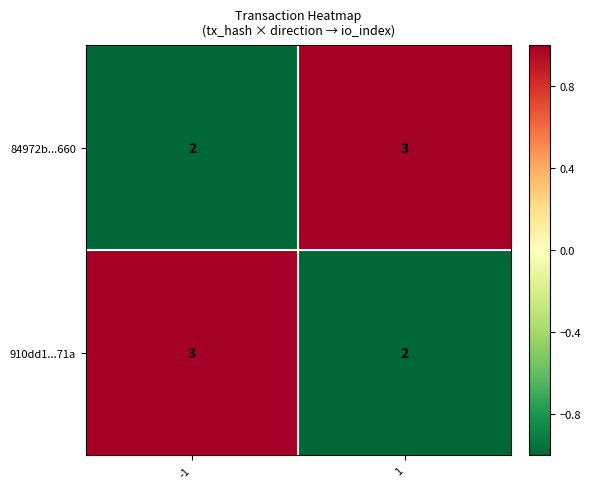

Reading left to right, what are all the values shown in this chart?

84972b...660: 2	3
910dd1...71a: 3	2